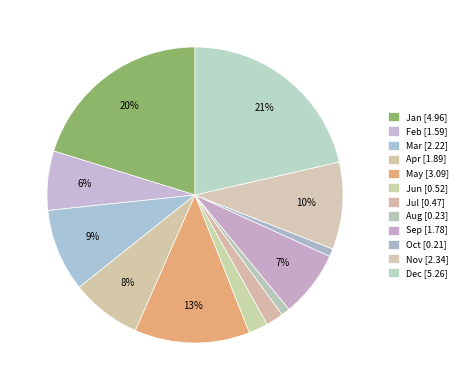

Is it true that Feb is 1% of the pie?

False